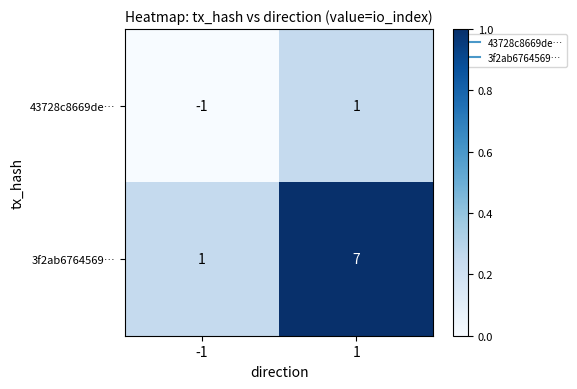

What is the average value of the 3f2ab6764569… series?

4